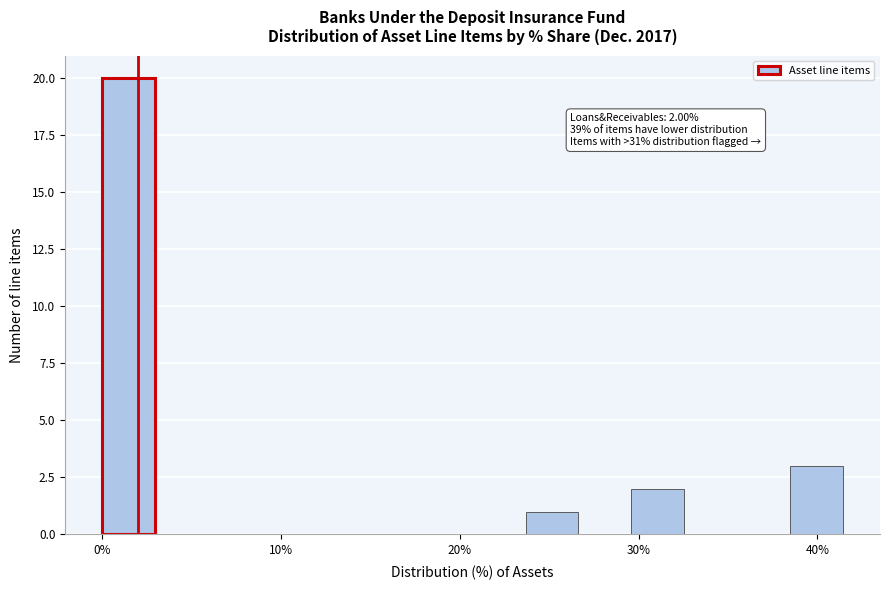

Around what value on the x-axis is the tallest bar? Give the approximate position of its centre, as read against the axis.

1